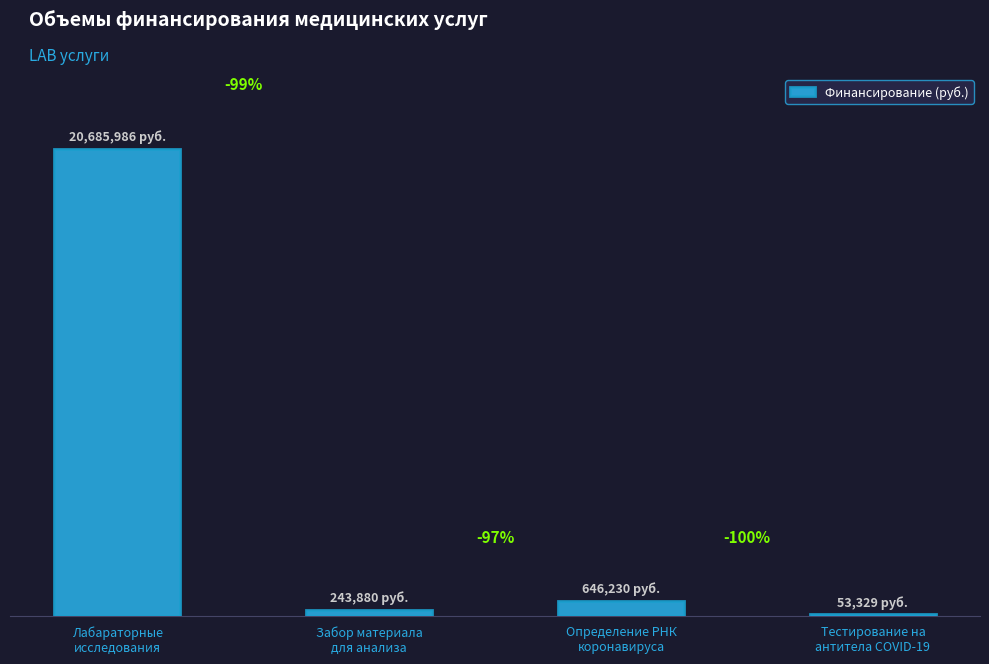

Reading right to left, transcribe all the data shown in this chart.

Тестирование на
антитела COVID-19=53329	Определение РНК
коронавируса=646230	Забор материала
для анализа=243880	Лабараторные
исследования=20685986